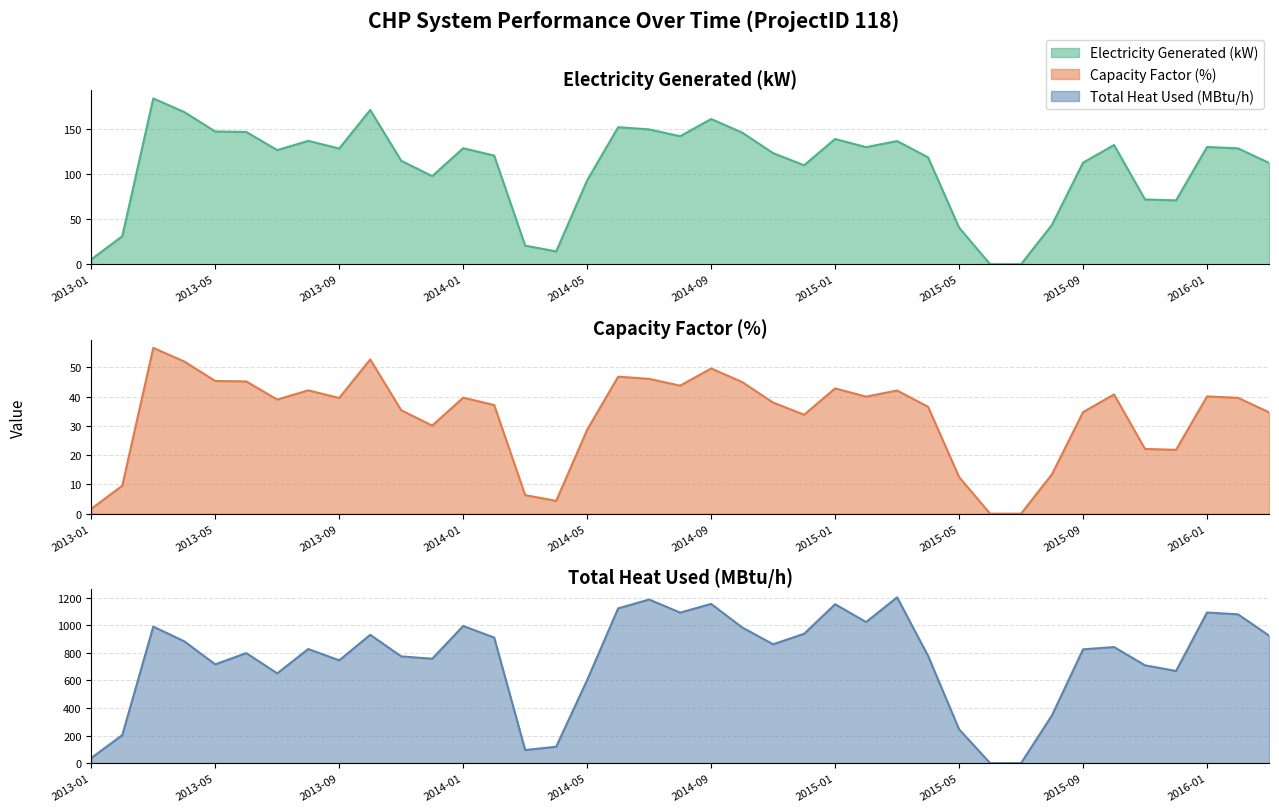

At which label is Capacity Factor closest to 28?

2014-05